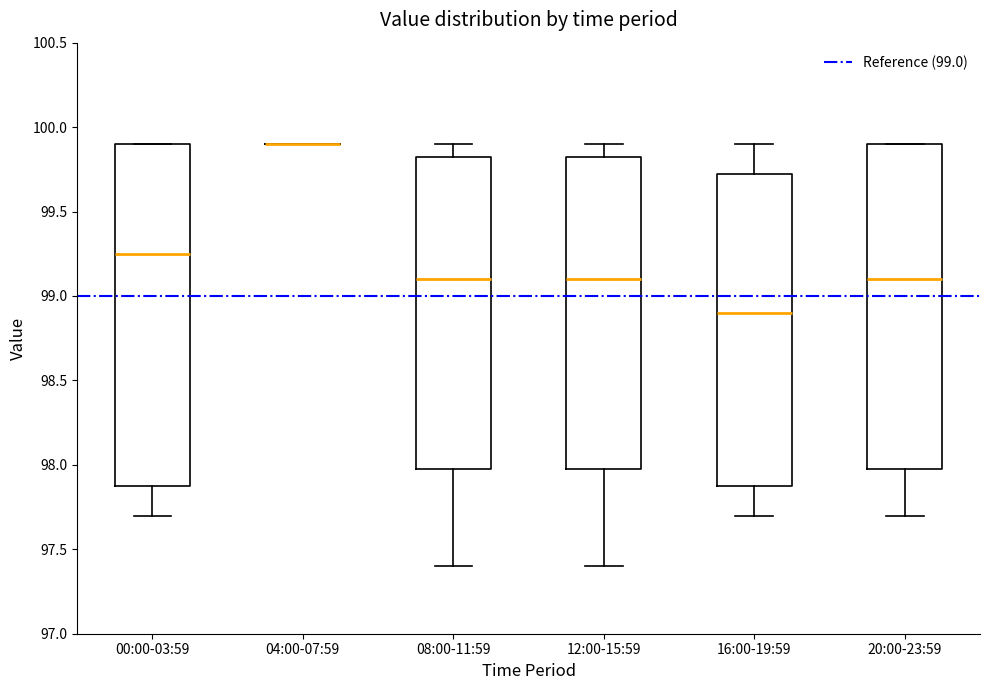

Where is the lower edge of the box for 00:00-03:59 on the y-axis? The values are not printed on the chart, so give them approximately, as read against the axis.

97.90